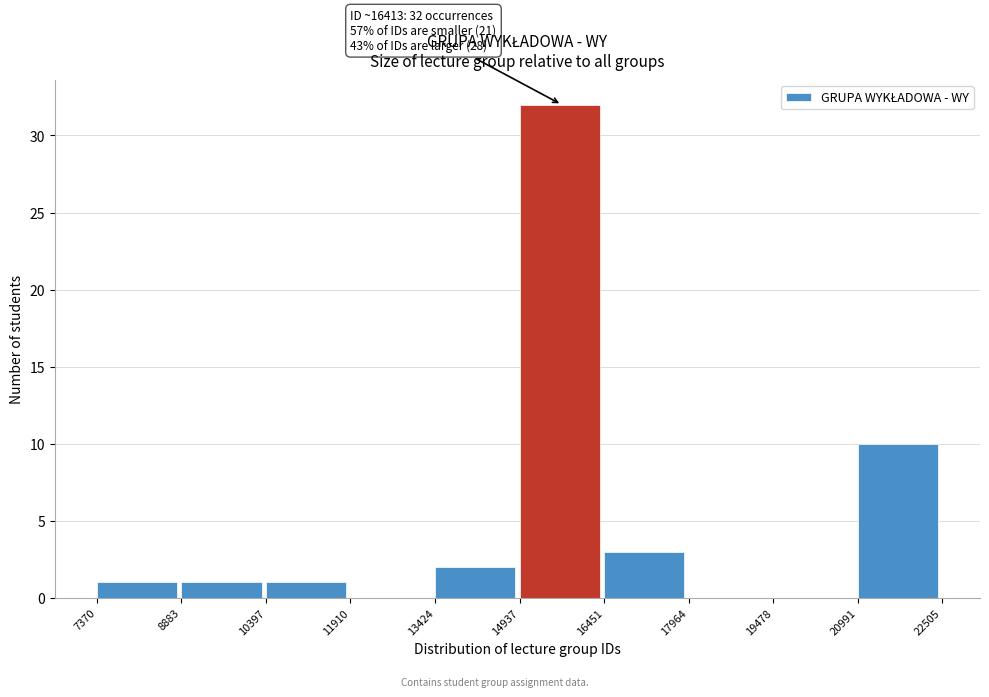

Over which range of the x-axis is the bar tallest?

14937 to 16451